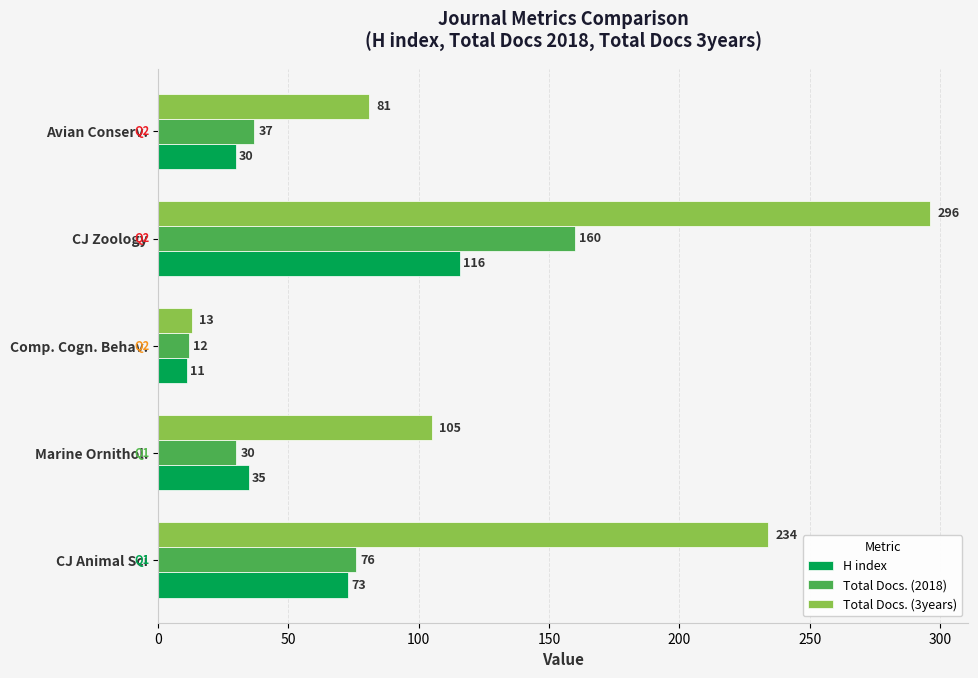

At which label does Total Docs. (2018) reach its minimum?

Comp. Cogn. Behav.